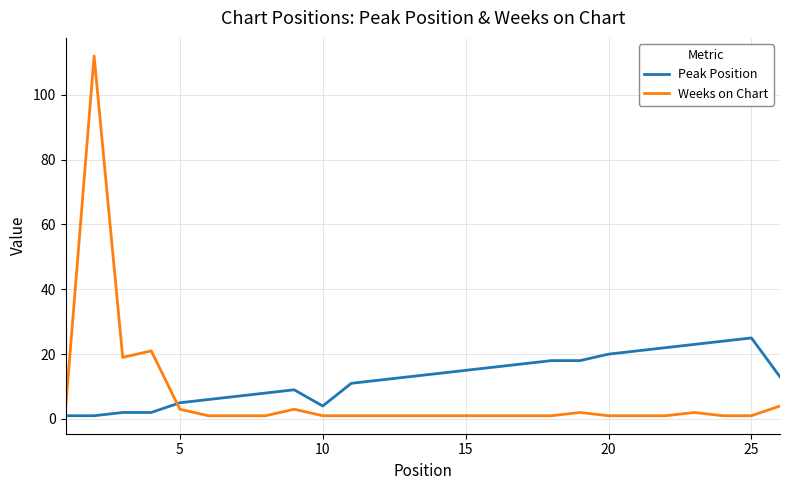

What is the maximum value shown in the chart?

112